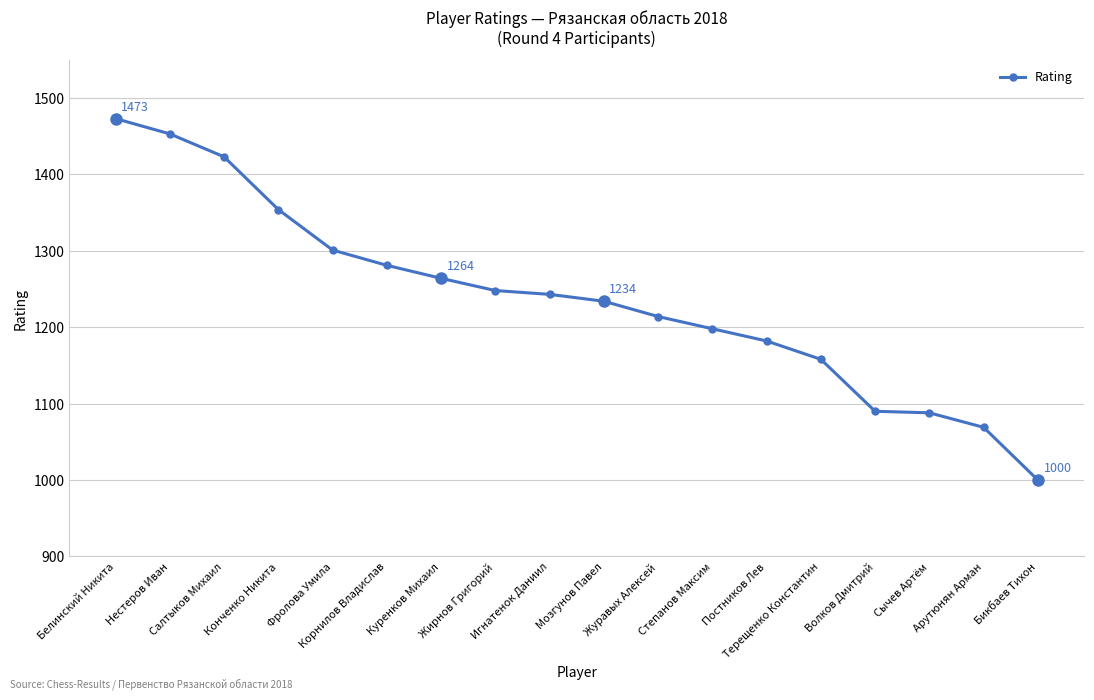

What is the value of the 2nd point from the left?

1453